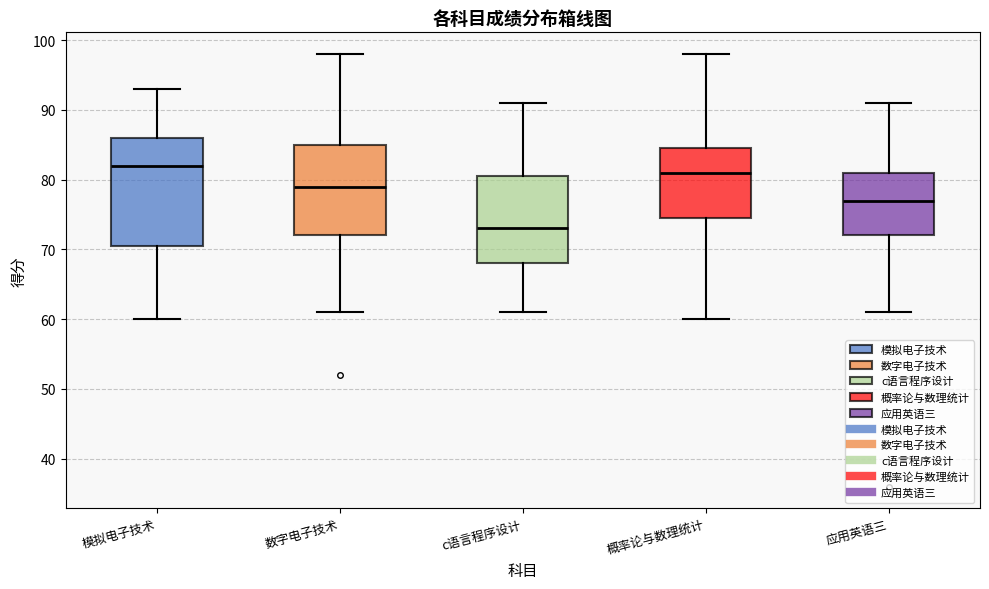

Comparing the boxes themselves (not the whiskers), which one is the tallest?

模拟电子技术